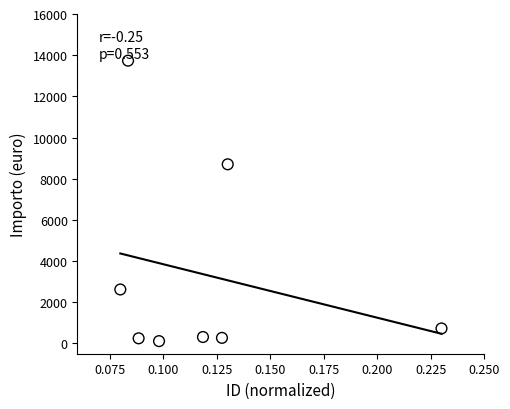

What is the average Y value?

3340